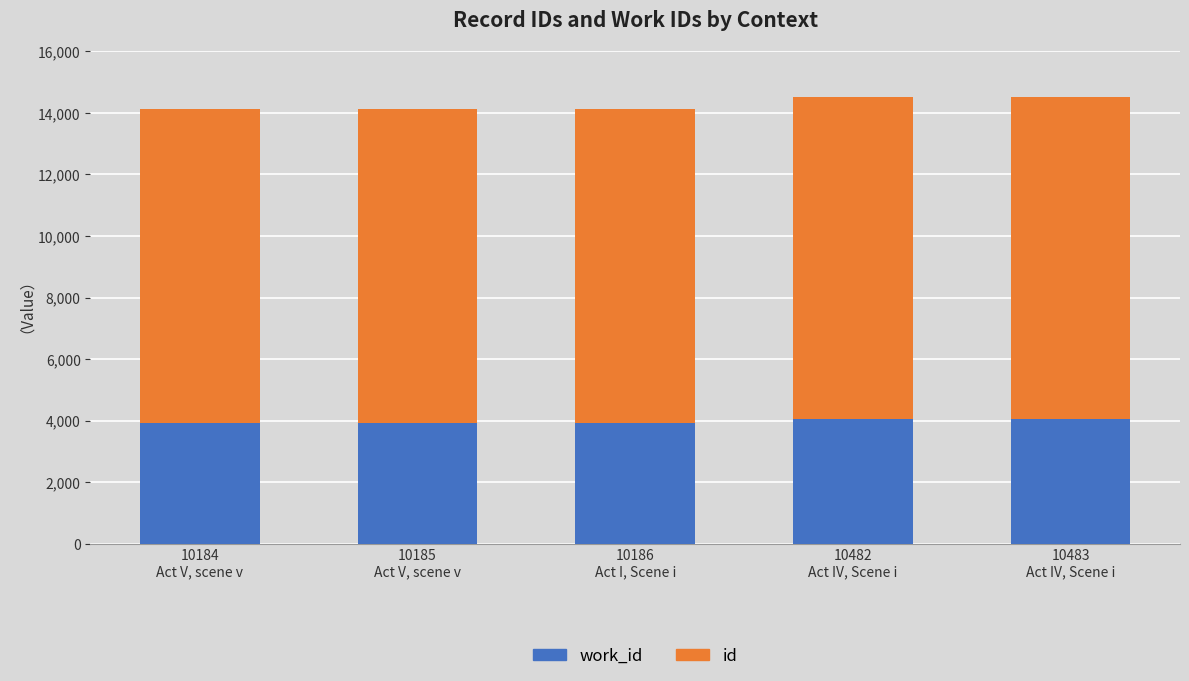

How many bars are there in total?

5